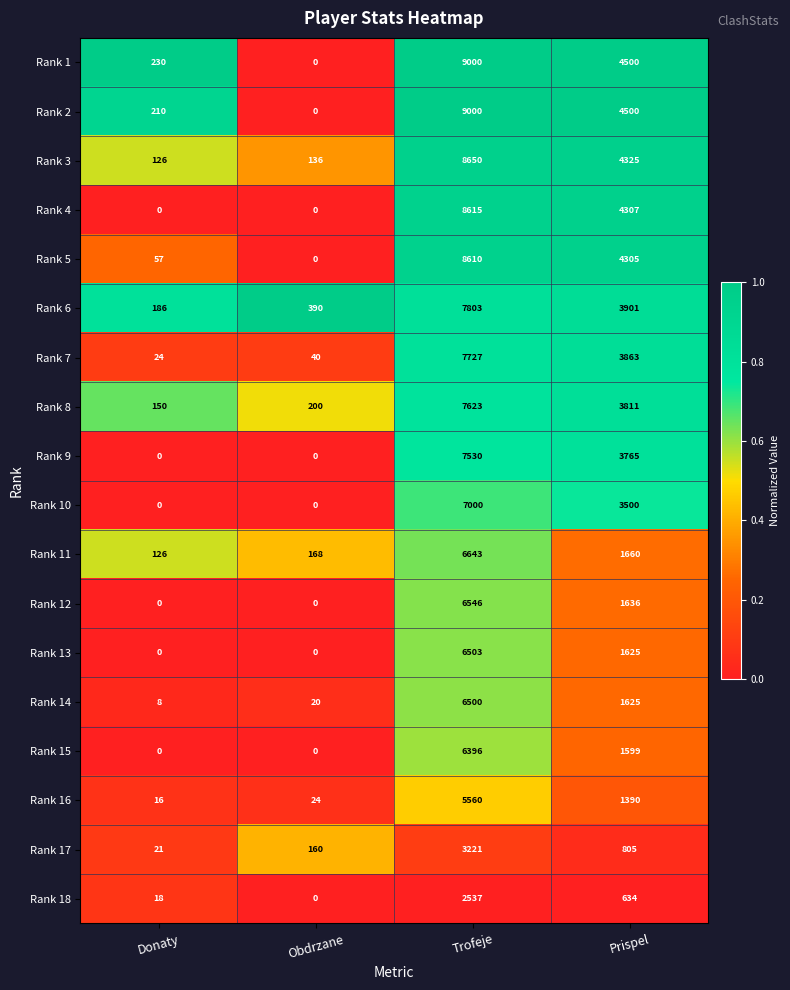

Which category has the highest value in the Rank 17 series?

Trofeje